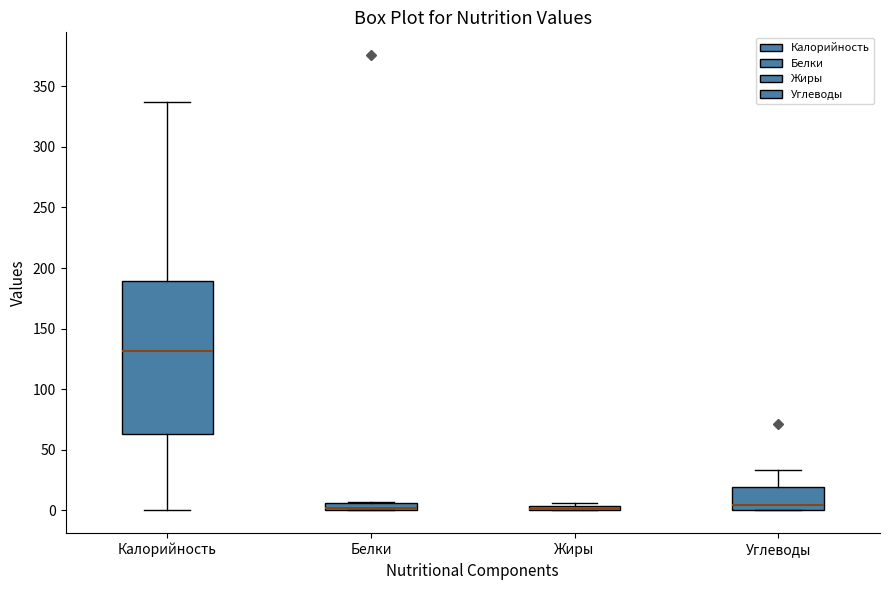

Where is the upper edge of the box for Жиры on the y-axis? The values are not printed on the chart, so give them approximately, as read against the axis.

5